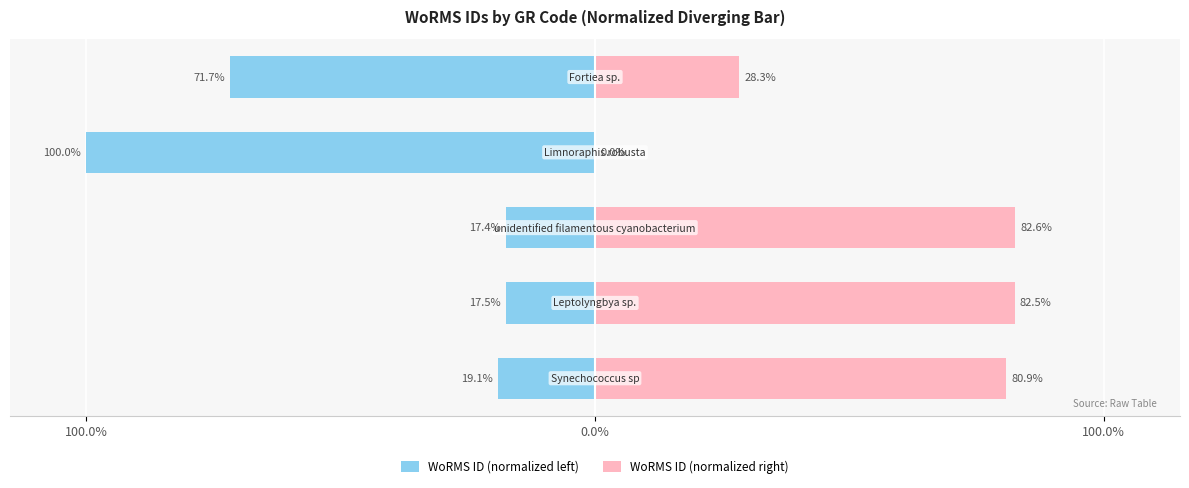

Rank the series by their average value, from highest to lowest.

WoRMS ID (normalized right), WoRMS ID (normalized left)